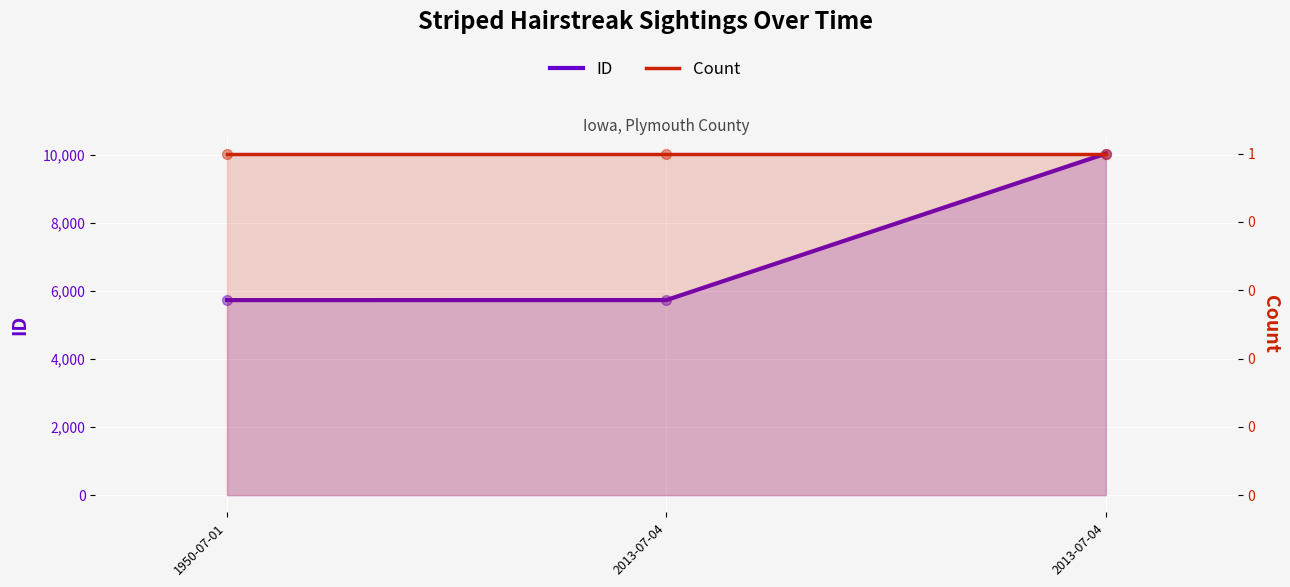

Which series has the largest total across all categories?

ID